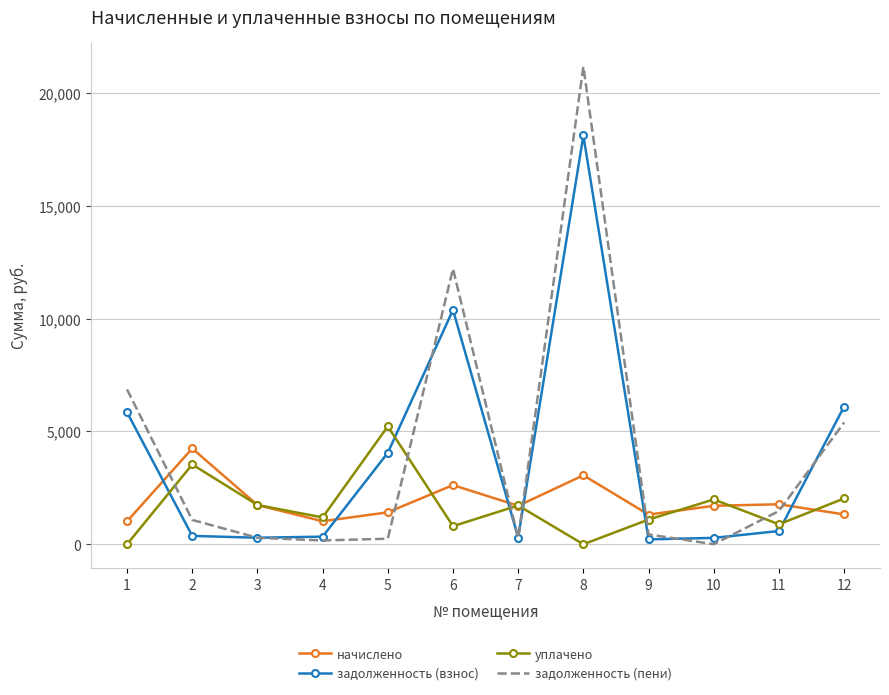

List the series in order of their peak value, highest first.

задолженность (пени), задолженность (взнос), уплачено, начислено